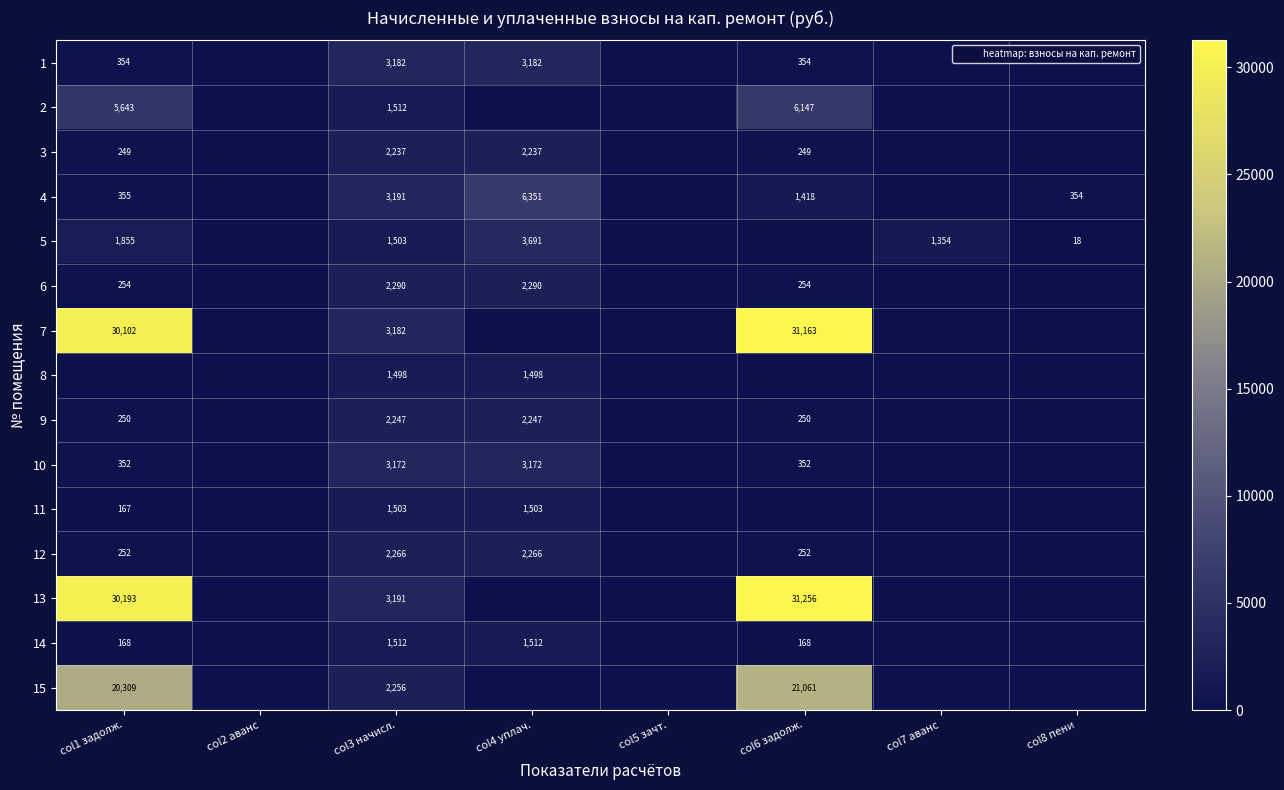

What is the greatest value displayed?

31256.2